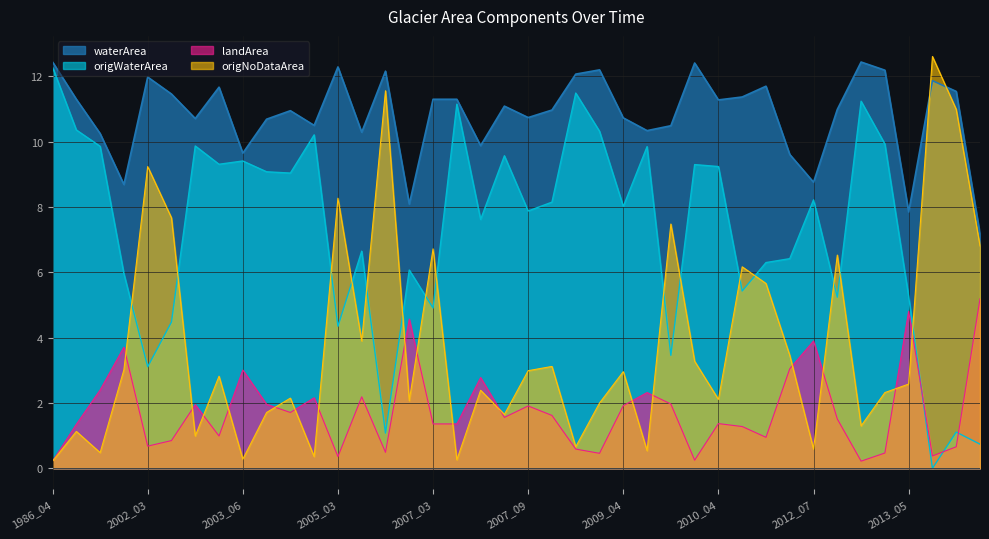

The waterArea series shows 19.6 at 2007_04. True or false?

False